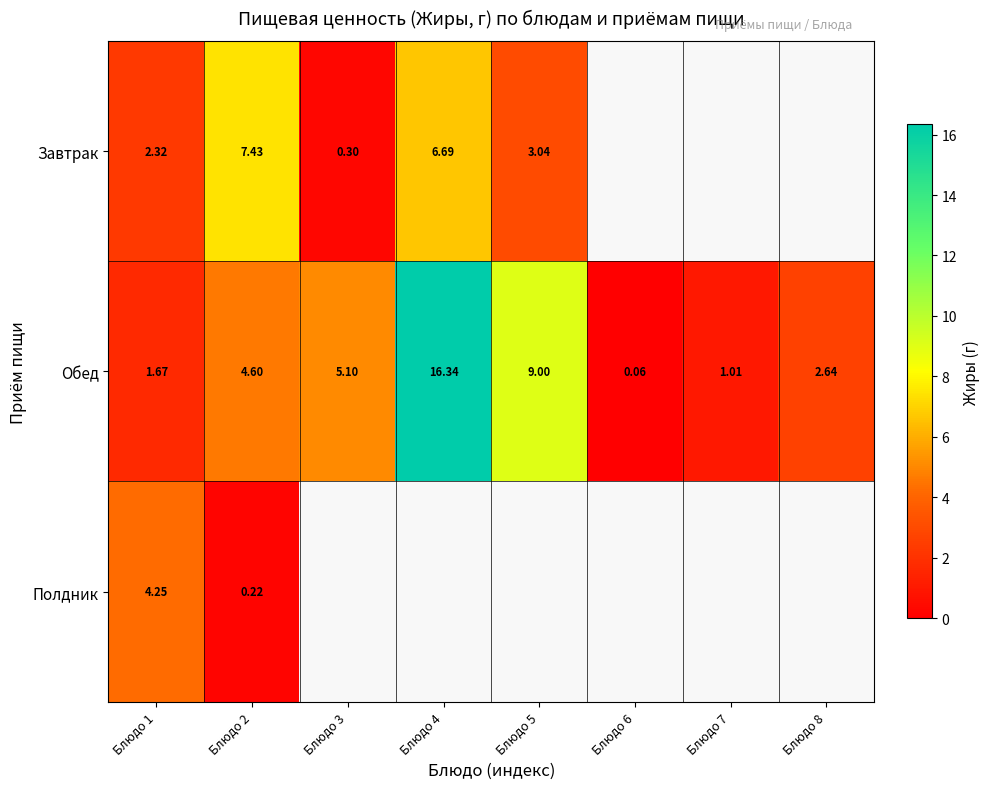

What is the sum of the Обед values at Блюдо 5 and Блюдо 8?

11.6